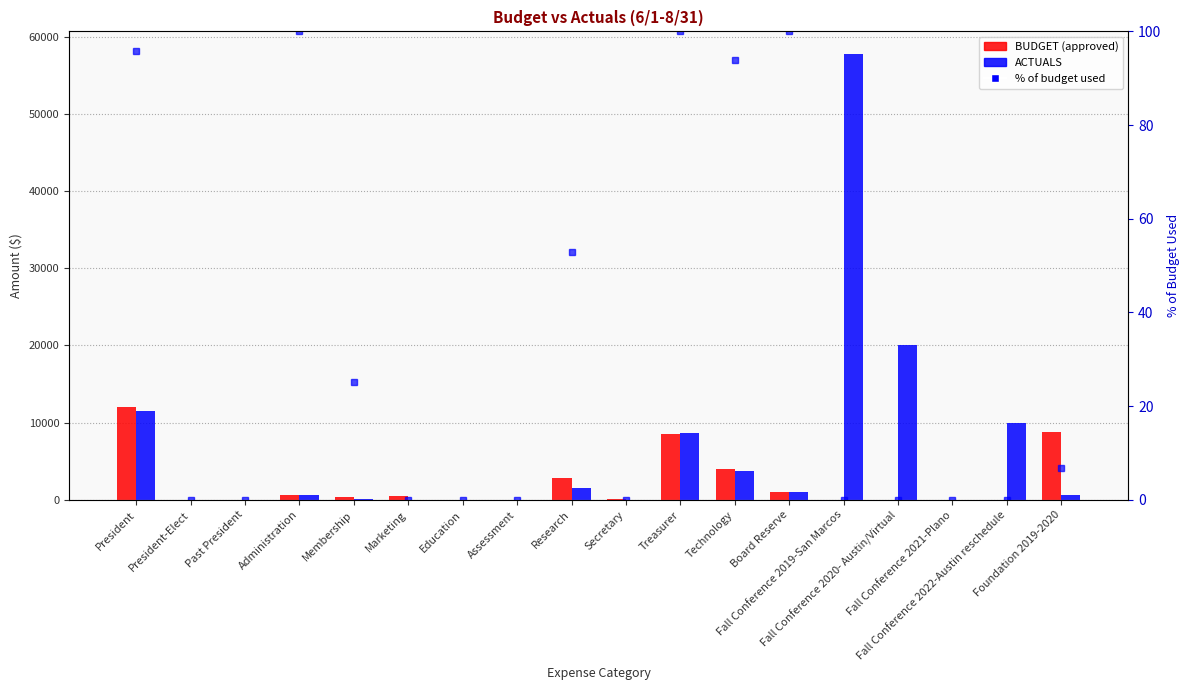

Rank the series by their average value, from lowest to highest.

BUDGET, ACTUALS